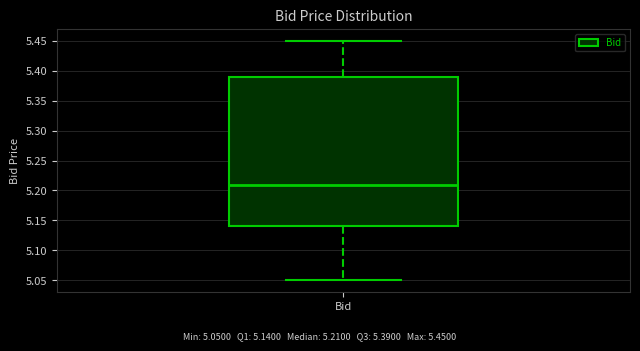

Read this box plot against the y-axis: the position of the median line, the range covered by the box, and the ends of both whiskers. The values are not printed on the chart, so give them approximately, as read against the axis.

median 5.21, box 5.14 to 5.39, whiskers 5.05 to 5.45